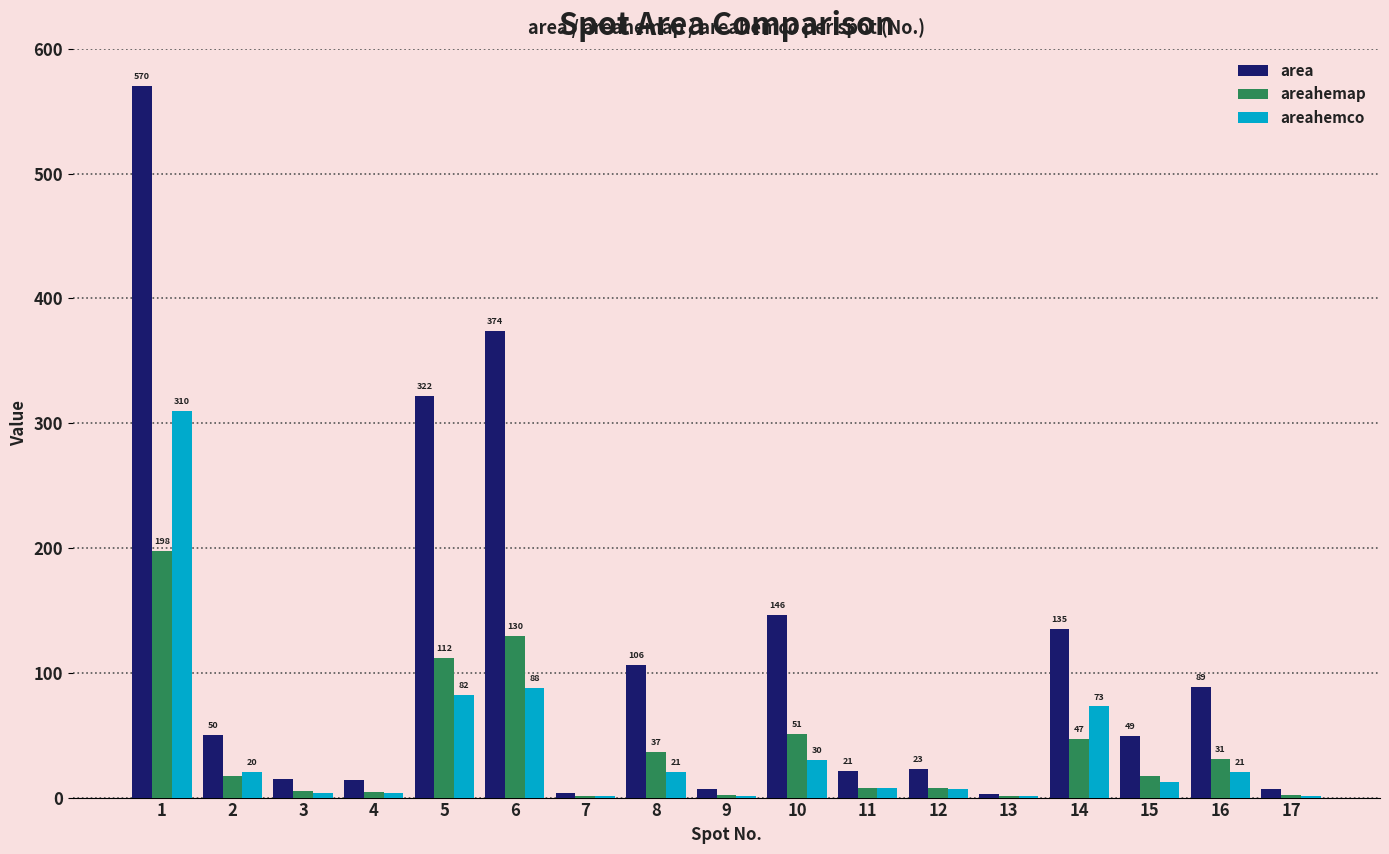

What is the maximum value for area?

570.0